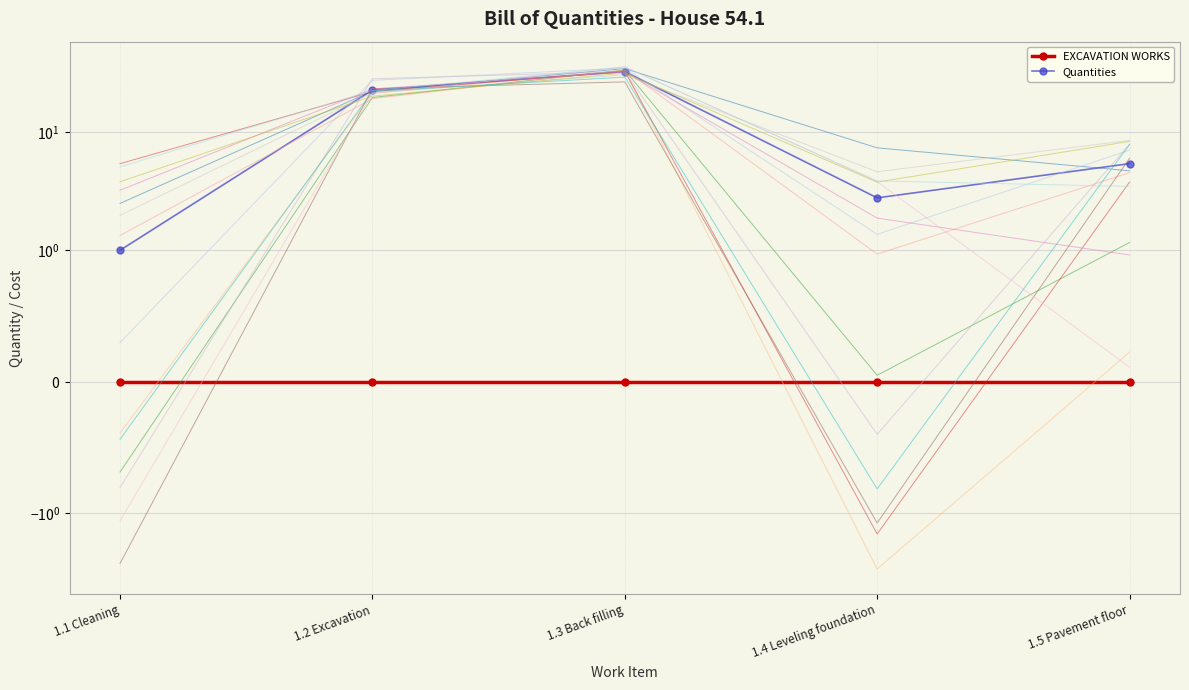

Is the value of EXCAVATION WORKS at 1.1 Cleaning greater than the value of Quantities at 1.1 Cleaning?

No